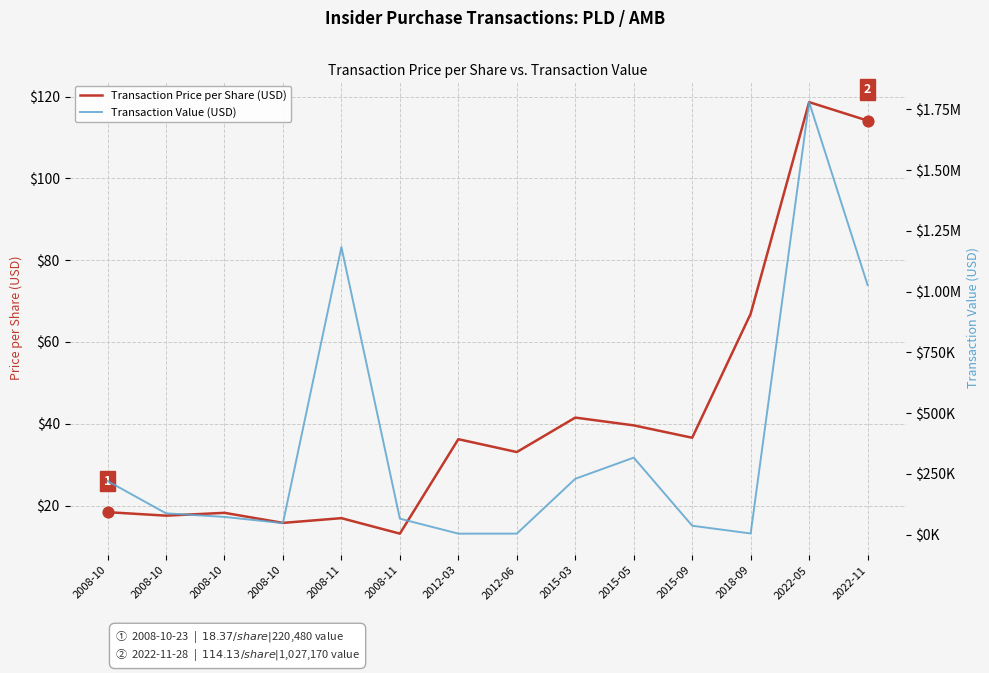

What is the total value across all series at 2015-03?

229744.5